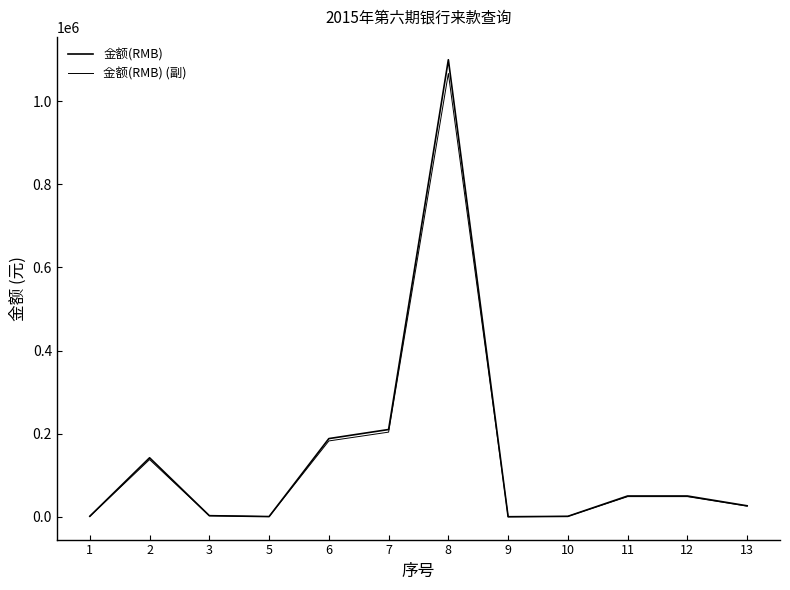

Does the chart display data point markers on the line(s)?

No